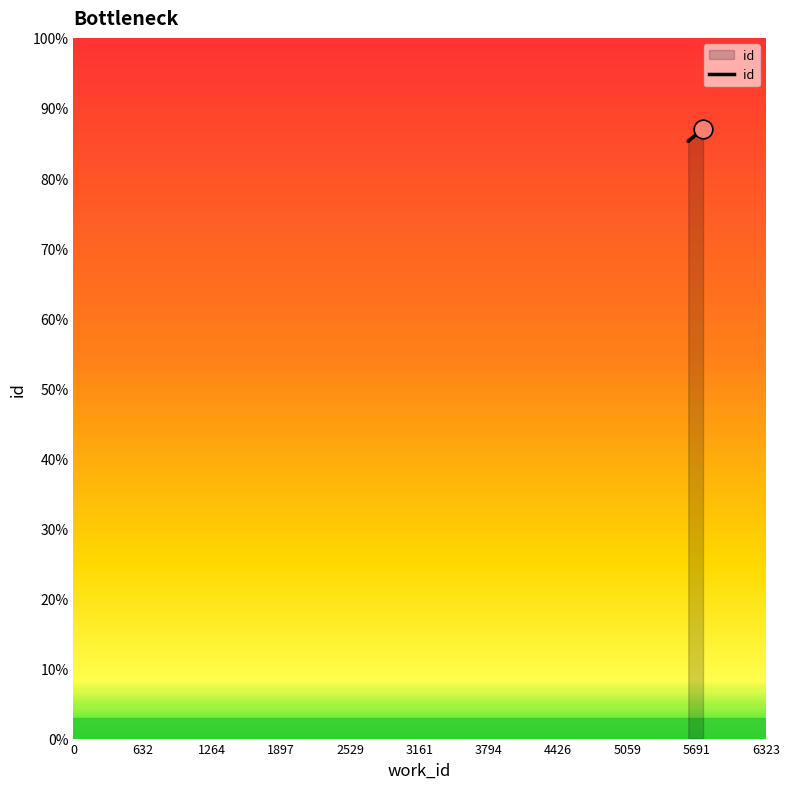

Approximately how many times larger is the value at 5614 compared to 5749?

1.0